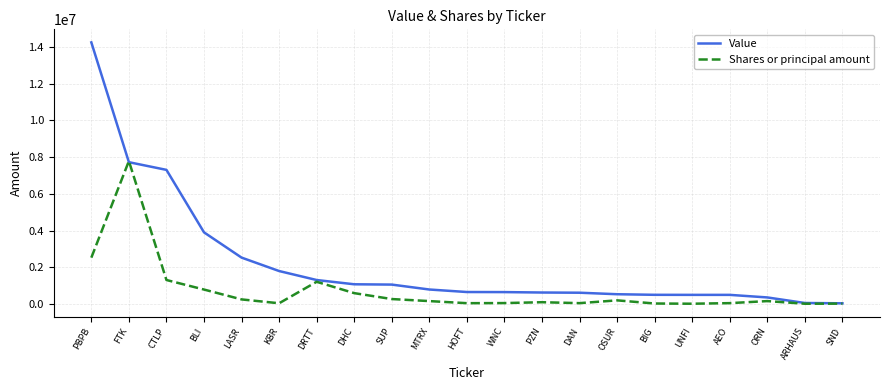

What is the difference between the second highest and minimum values in the Shares or principal amount series?

2511716